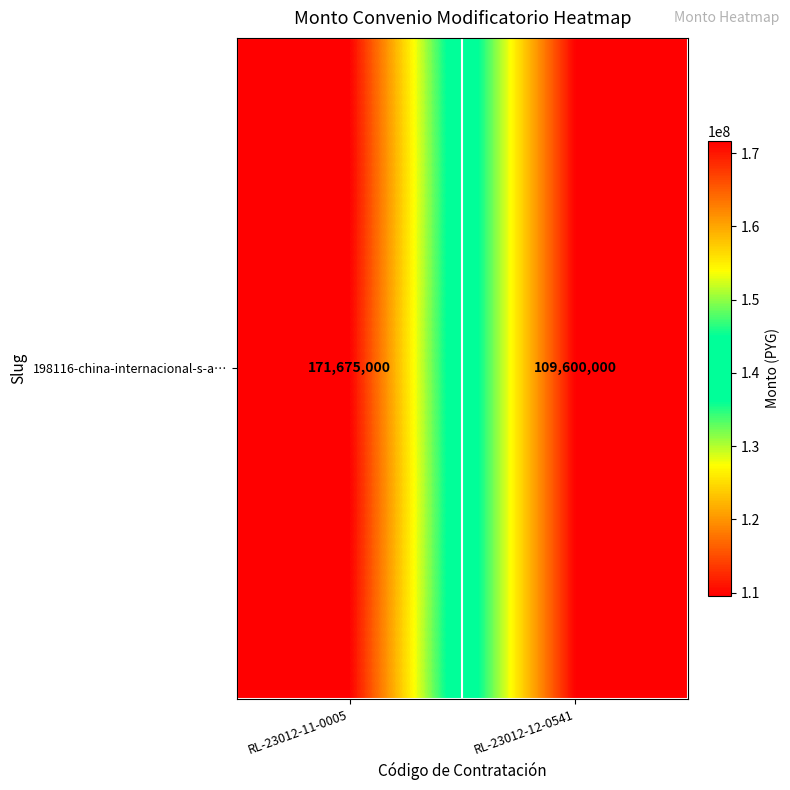

Which category has the highest value across all series?

RL-23012-11-0005